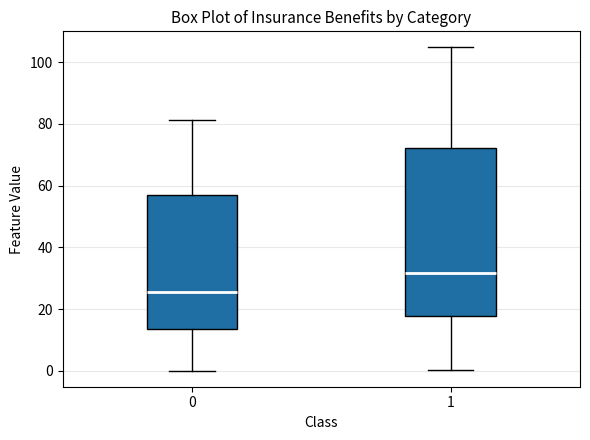

Reading left to right, read every box against the y-axis: the position of its median line, the range the box covers, and the ends of its whiskers. The values are not printed on the chart, so give them approximately, as read against the axis.

0: median 26, box 14 to 56, whiskers 0 to 82
1: median 32, box 18 to 72, whiskers 0 to 104